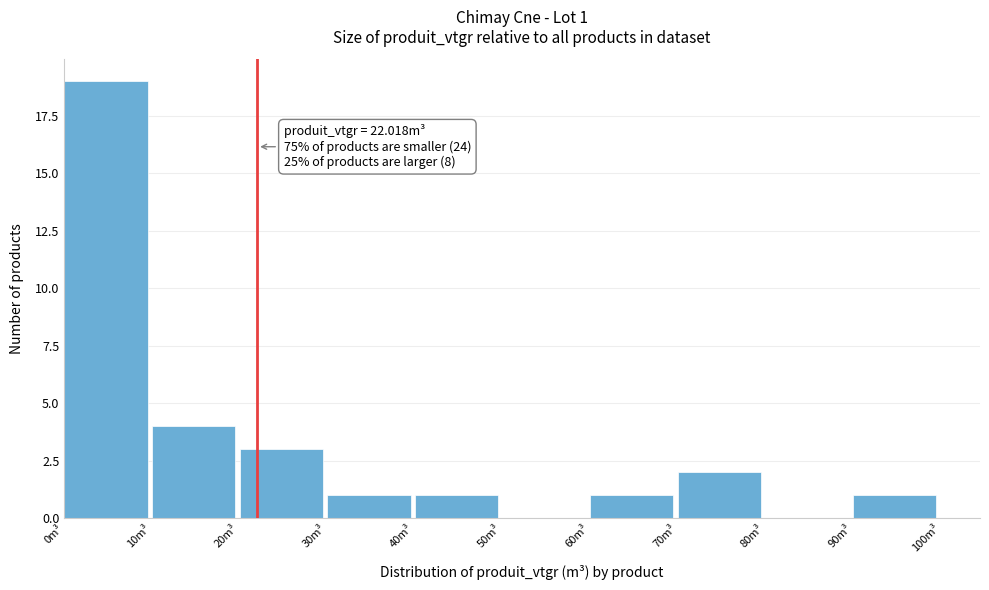

Over which range of the x-axis is the bar tallest?

0 to 10